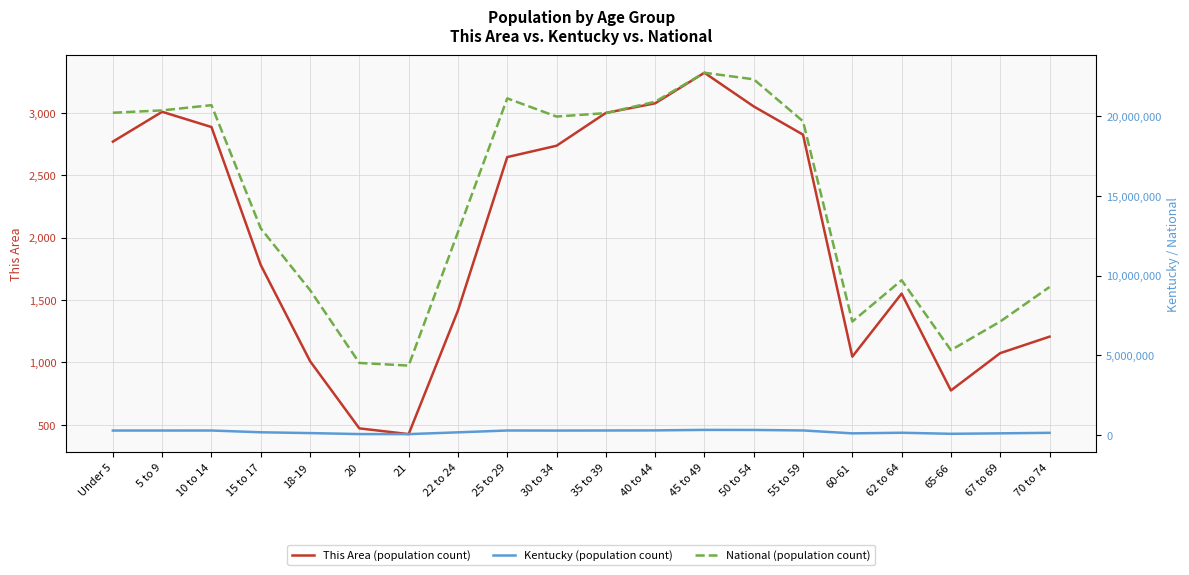

Reading left to right, what are all the values shown in this chart?

This Area (population count): Under 5=2769	5 to 9=3008	10 to 14=2886	15 to 17=1780	18-19=1010	20=471	21=425	22 to 24=1415	25 to 29=2645	30 to 34=2736	35 to 39=2999	40 to 44=3076	45 to 49=3321	50 to 54=3051	55 to 59=2825	60-61=1046	62 to 64=1551	65-66=775	67 to 69=1074	70 to 74=1206
Kentucky (population count): Under 5=282367	5 to 9=282888	10 to 14=284154	15 to 17=173962	18-19=122833	20=61268	21=58657	22 to 24=170043	25 to 29=285296	30 to 34=280920	35 to 39=285411	40 to 44=291251	45 to 49=323642	50 to 54=319455	55 to 59=288027	60-61=106469	62 to 64=144497	65-66=78497	67 to 69=107167	70 to 74=139650
National (population count): Under 5=20201362	5 to 9=20348657	10 to 14=20677194	15 to 17=12954254	18-19=9086089	20=4519129	21=4354294	22 to 24=12712576	25 to 29=21101849	30 to 34=19962099	35 to 39=20179642	40 to 44=20890964	45 to 49=22708591	50 to 54=22298125	55 to 59=19664805	60-61=7113727	62 to 64=9704197	65-66=5319902	67 to 69=7115361	70 to 74=9278166